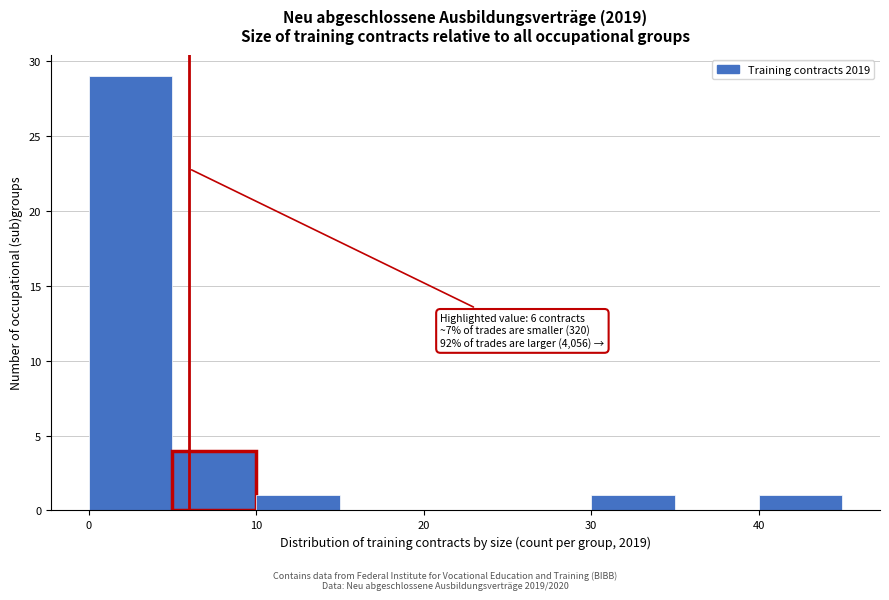

Over which range of the x-axis is the bar tallest?

0 to 5